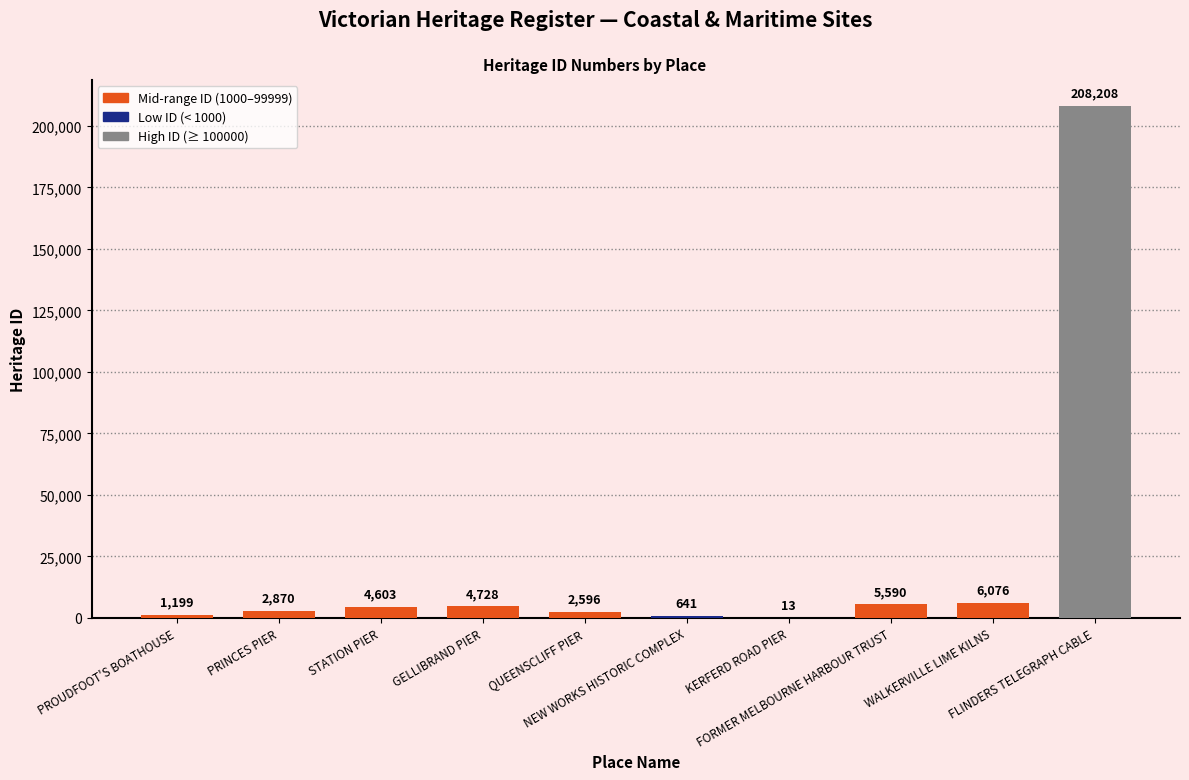

What is the maximum value shown in the chart?

208208